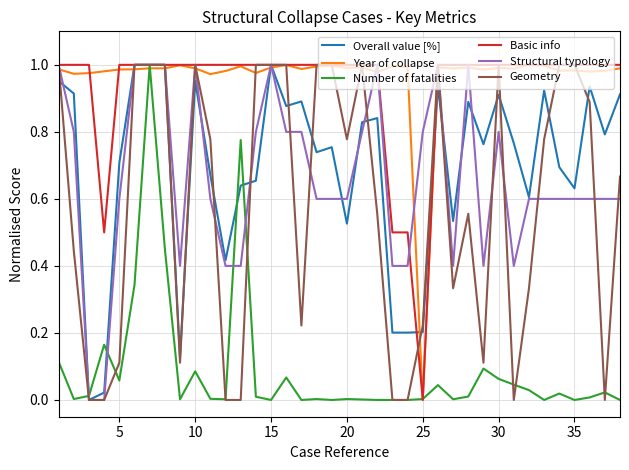

Is it true that Basic info equals 1.0 at 10?

True